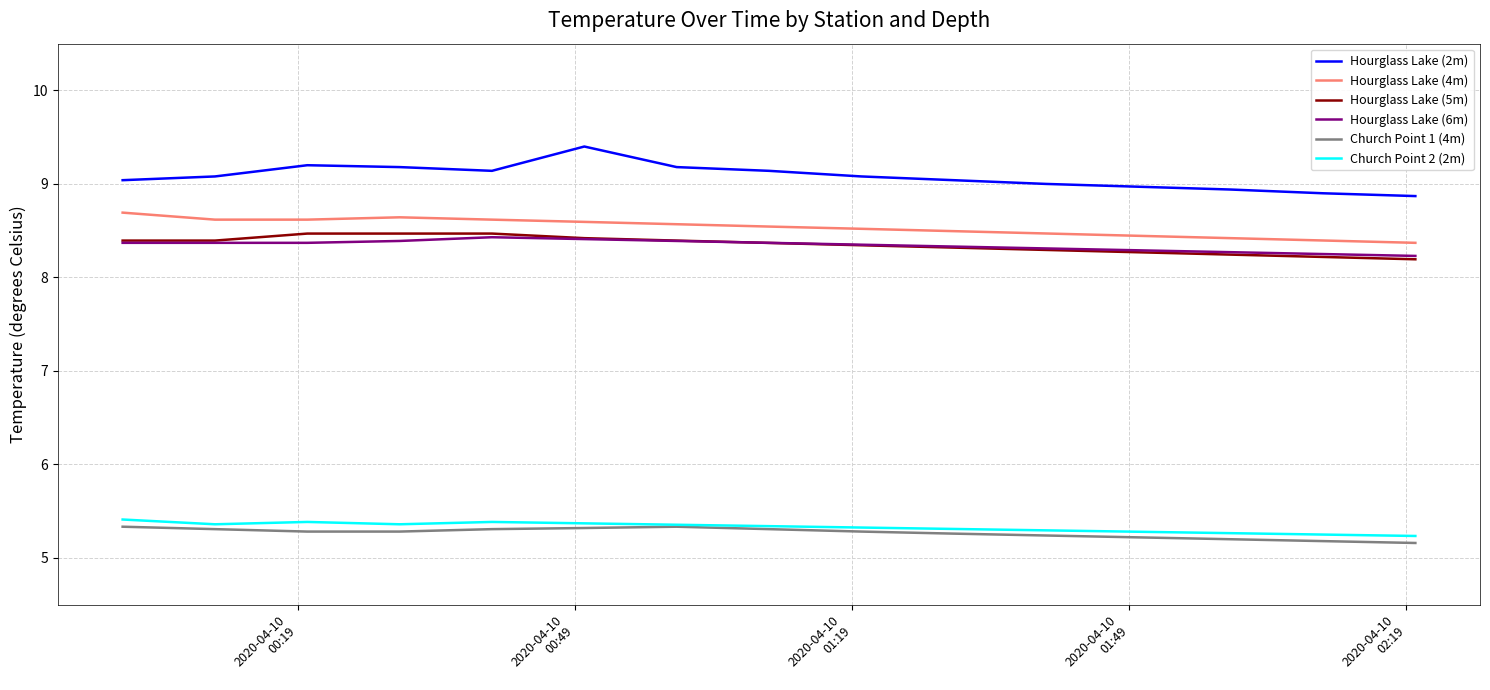

What are all the series names shown in the legend?

Hourglass Lake (2m), Hourglass Lake (4m), Hourglass Lake (5m), Hourglass Lake (6m), Church Point 1 (4m), Church Point 2 (2m)